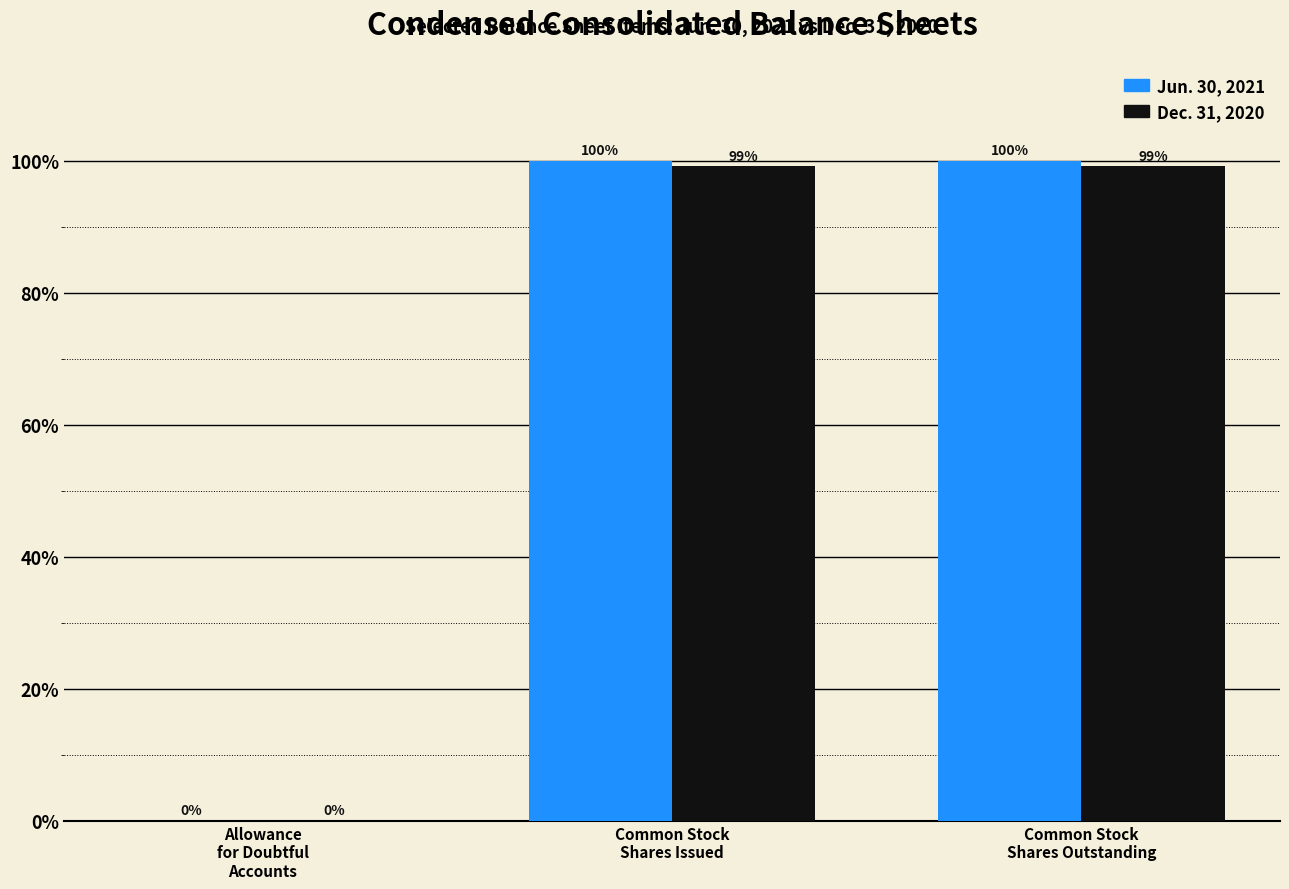

What is the maximum value for Jun. 30, 2021?

100.0